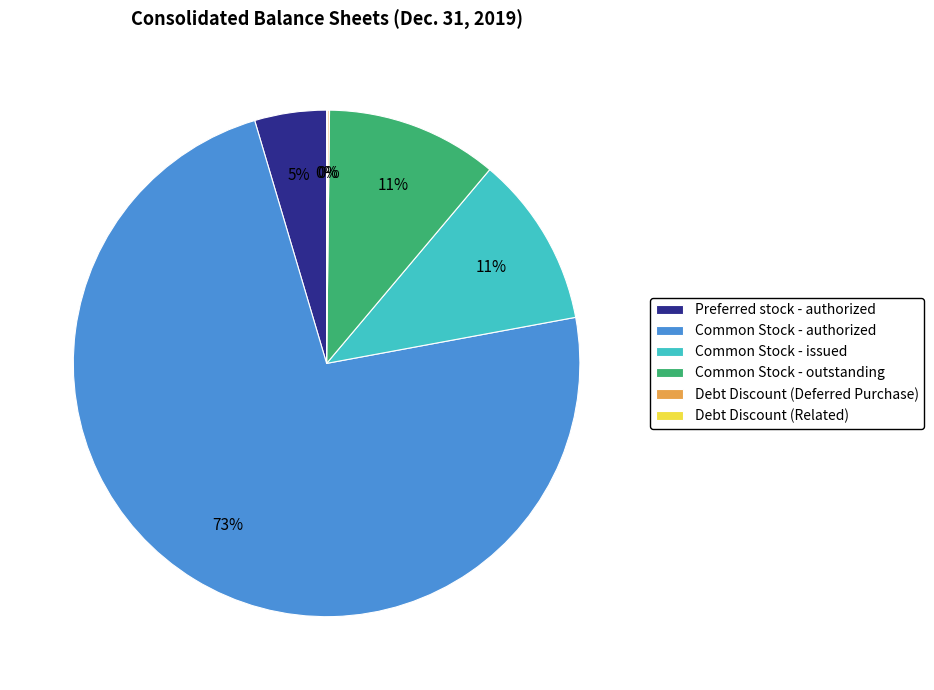

Approximately how many times larger is the value at Preferred stock - authorized compared to Common Stock - authorized?

0.1